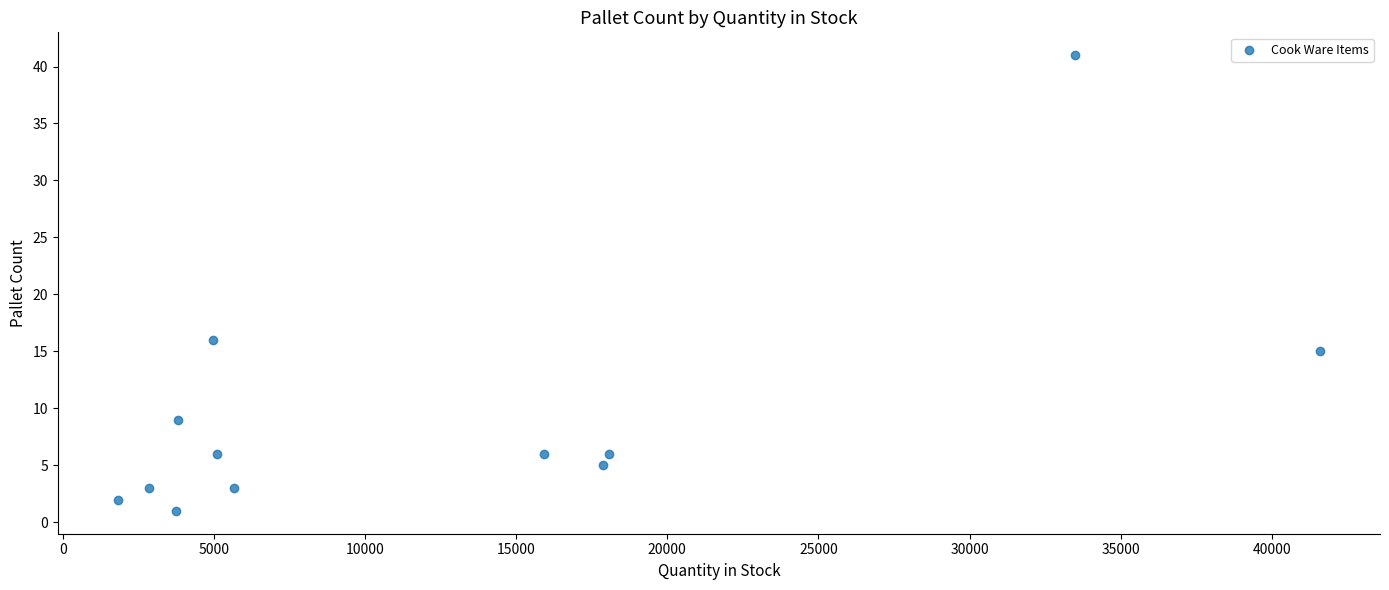

What Y value in the scatter plot is closest to 21?

16